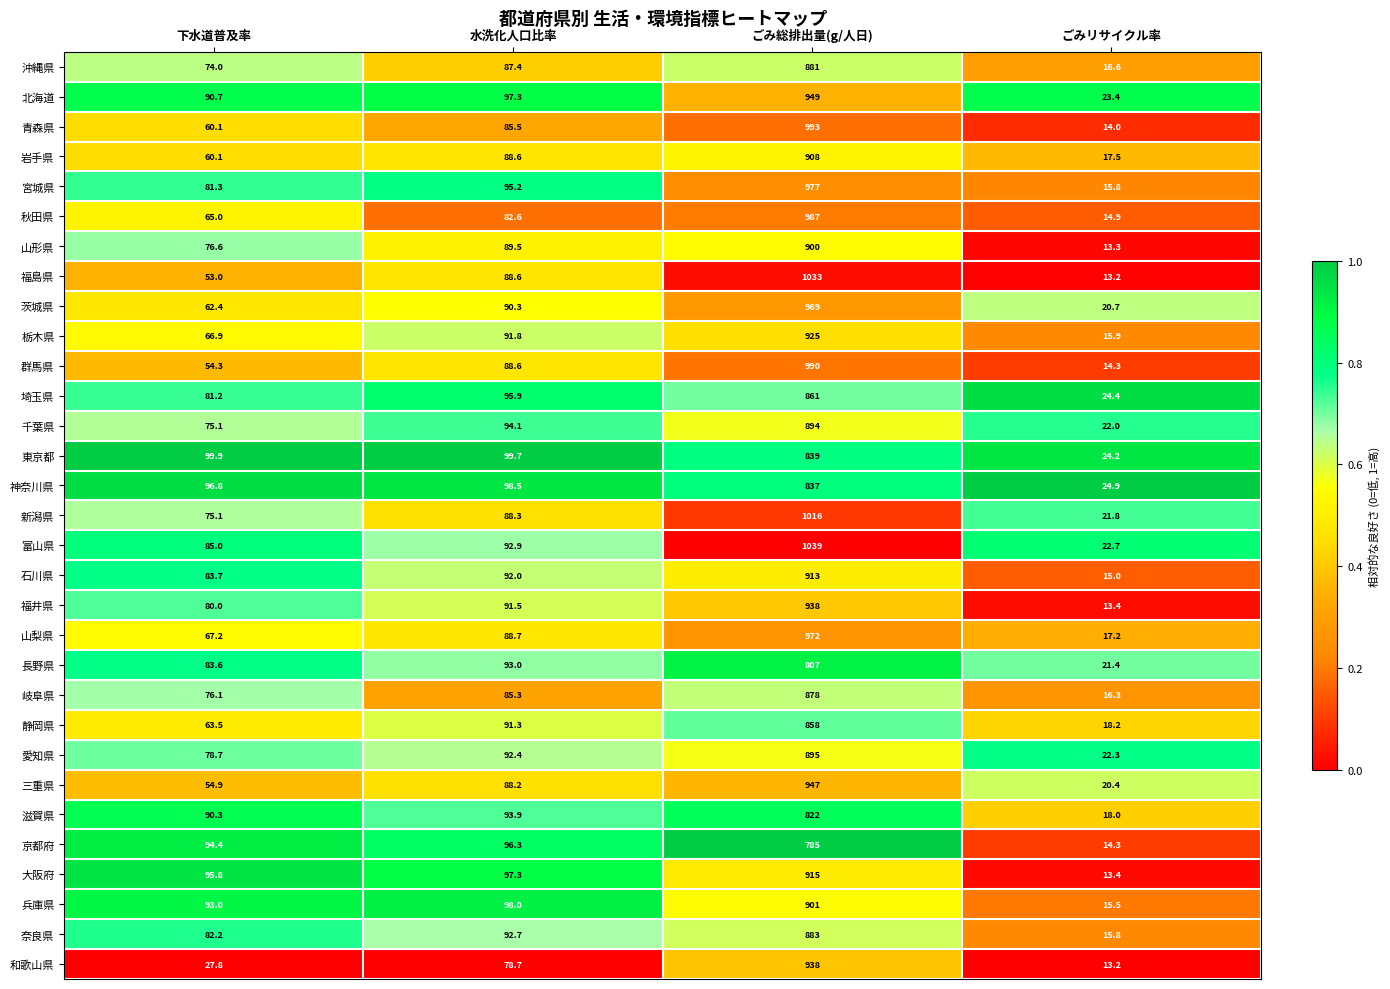

True or false: 奈良県 has a value of 883.0 at ごみ総排出量(g/人日).

True